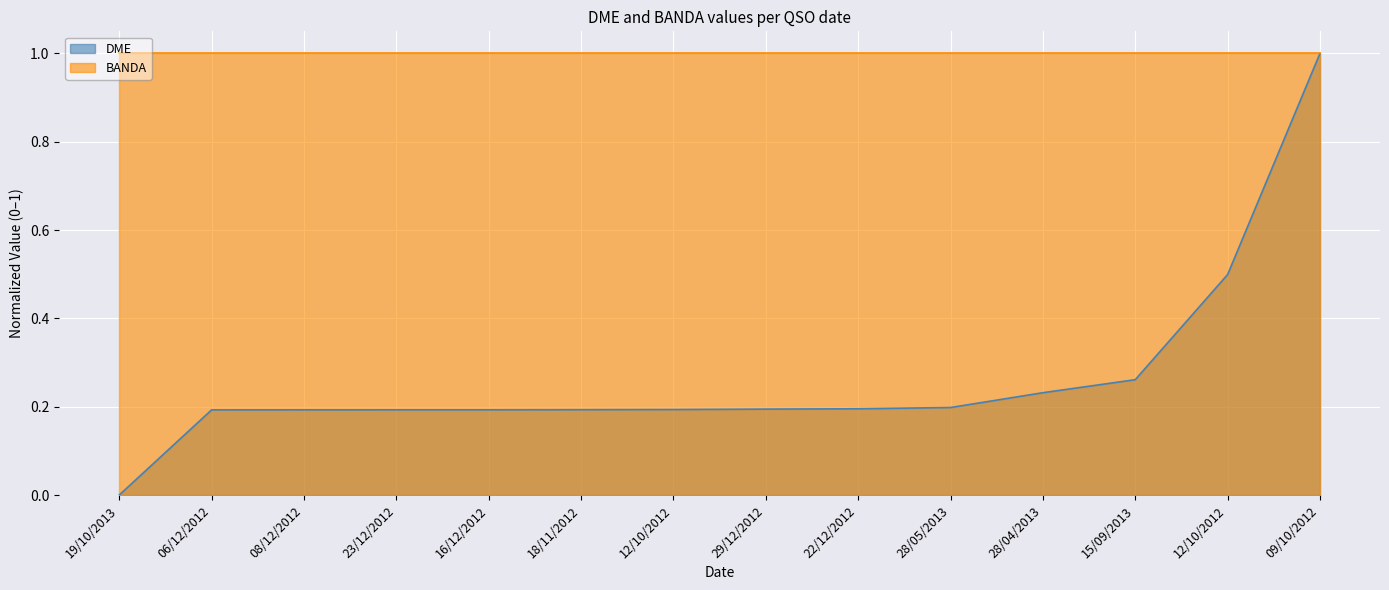

Rank the categories by value from lowest to highest.

19/10/2013, 06/12/2012, 08/12/2012, 23/12/2012, 16/12/2012, 18/11/2012, 12/10/2012, 29/12/2012, 22/12/2012, 28/05/2013, 28/04/2013, 15/09/2013, 12/10/2012, 09/10/2012